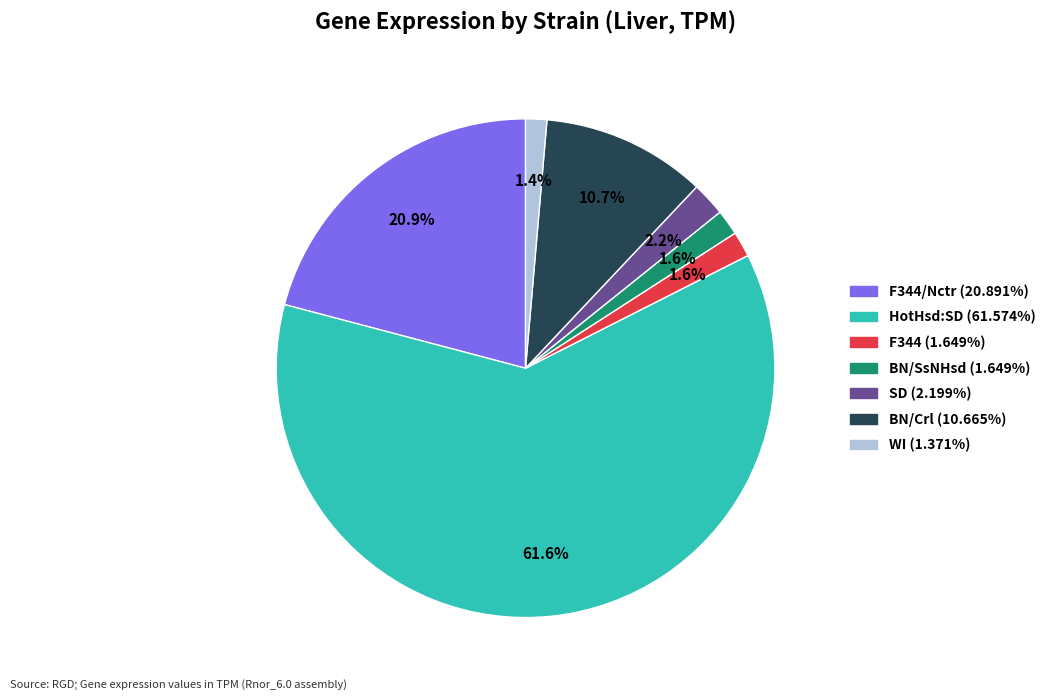

Does any single category account for the majority?

Yes